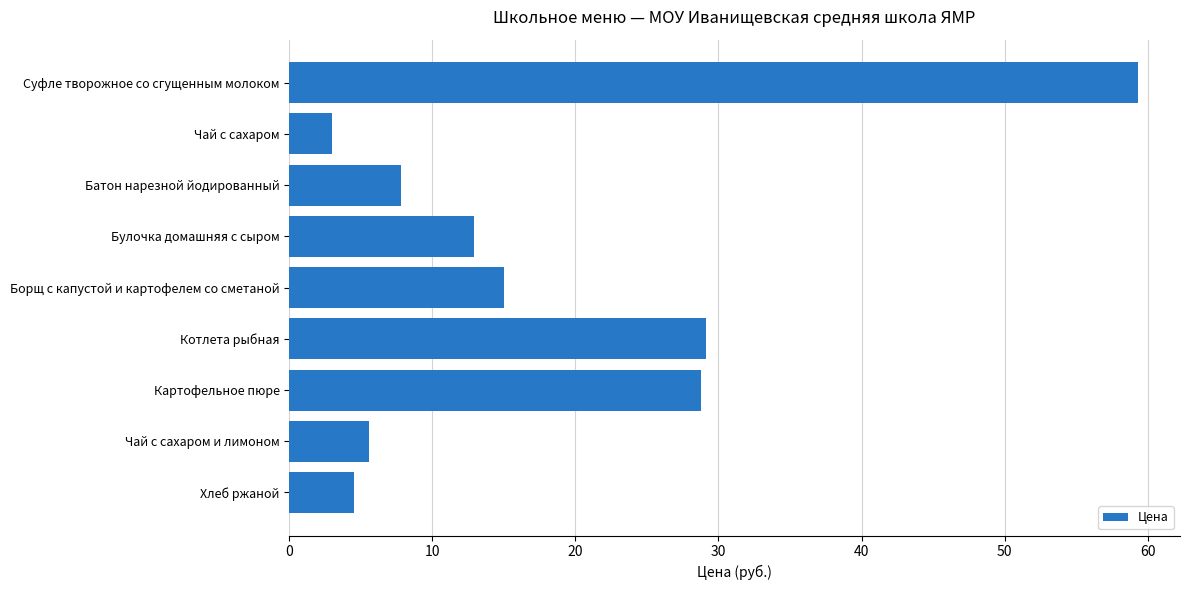

What is the difference between the maximum and minimum values?

56.3